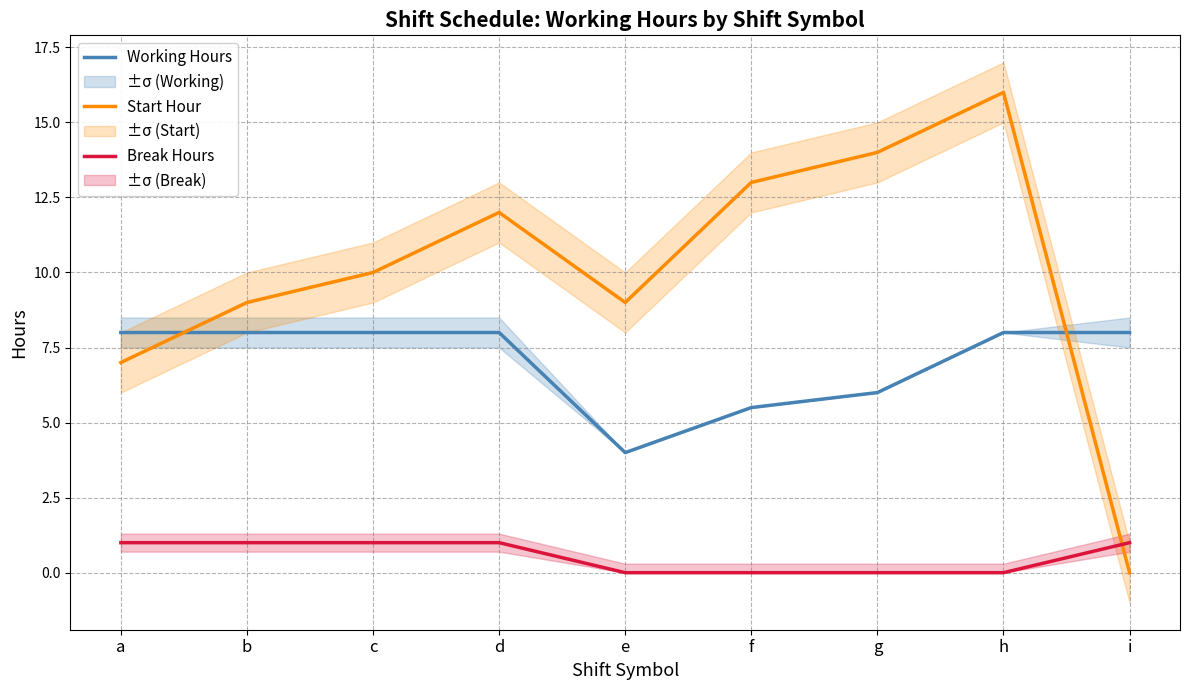

Where do Start Hour and Working Hours first cross each other?

a and b